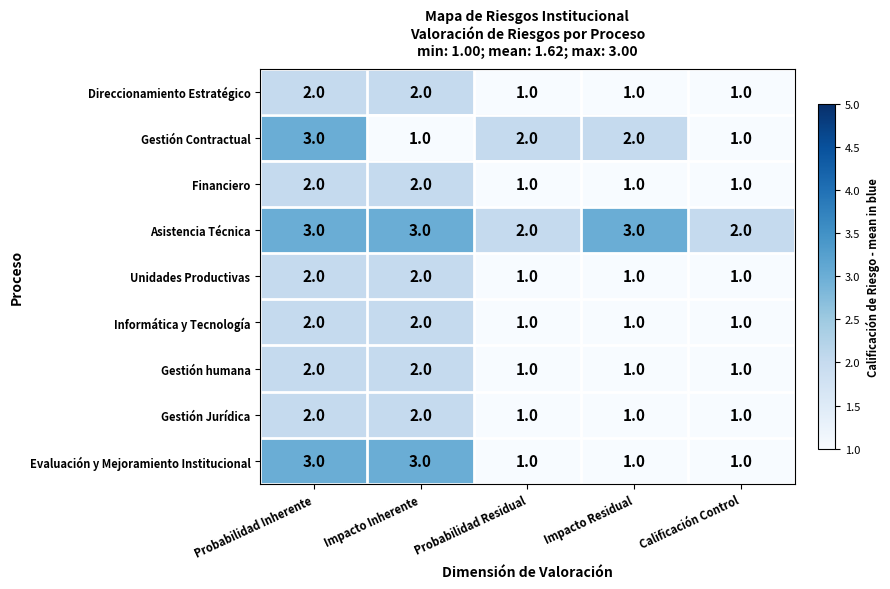

What is the sum of all Evaluación y Mejoramiento Institucional values?

9